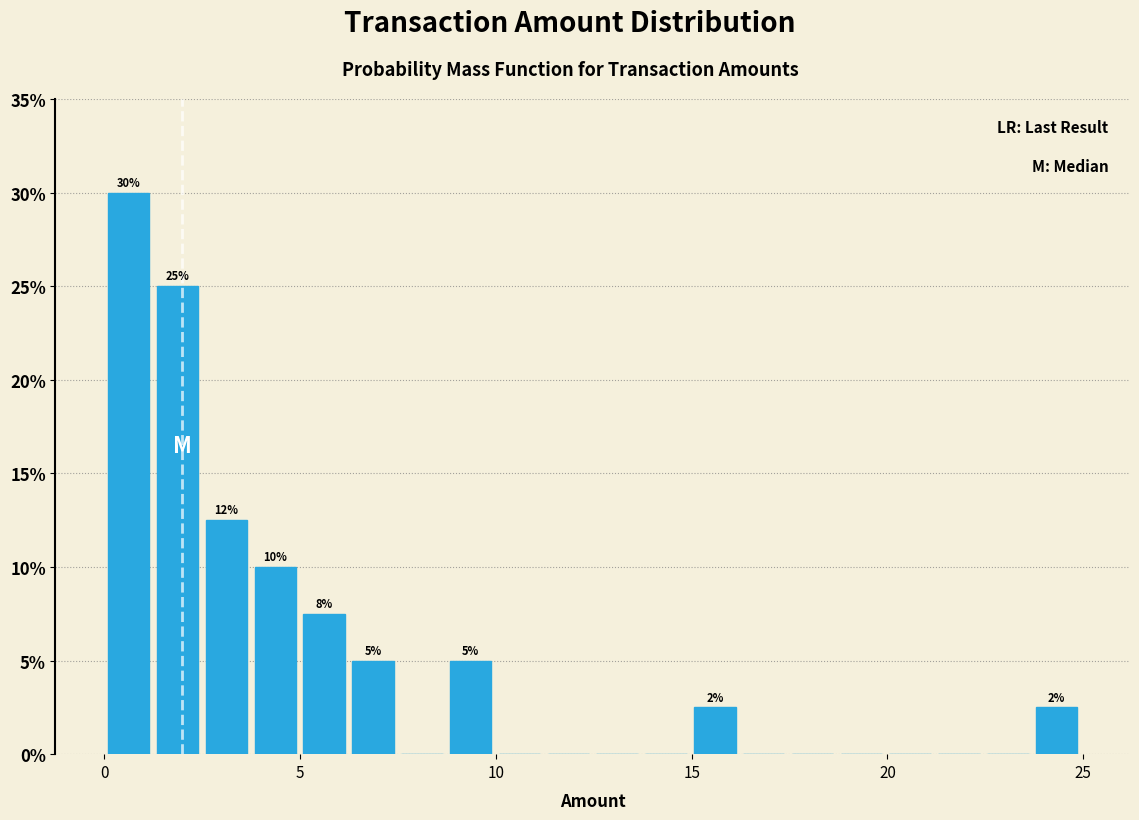

Read against the x-axis, roughly where is the centre of the tallest bar?

0.5